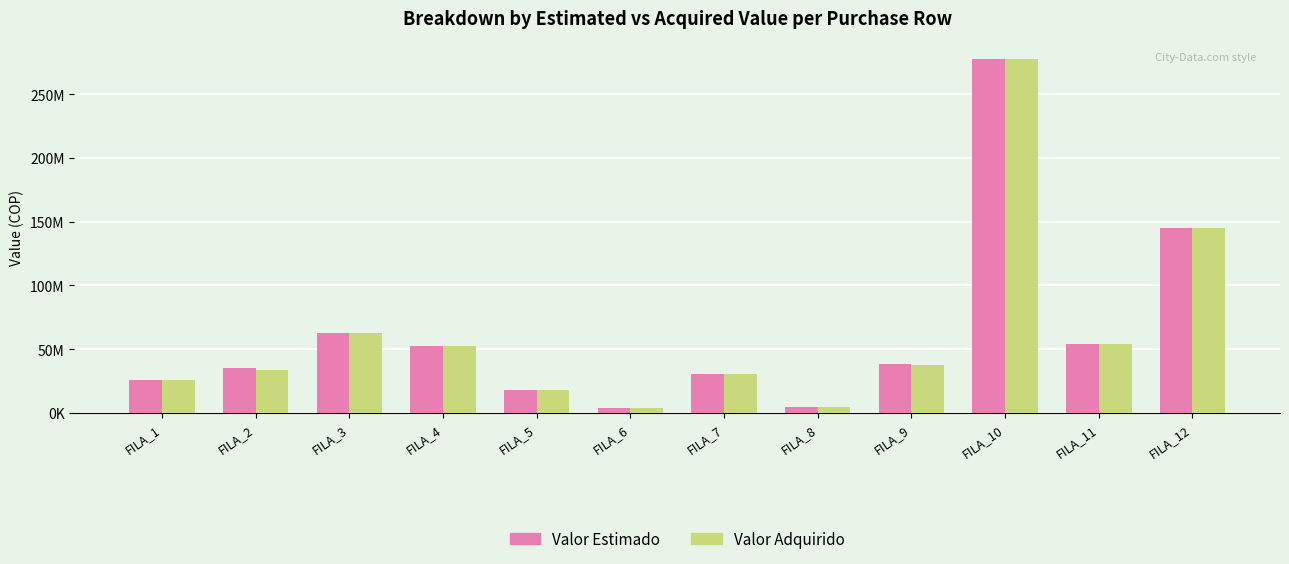

At how many categories does at least one series exceed 115956503?

2